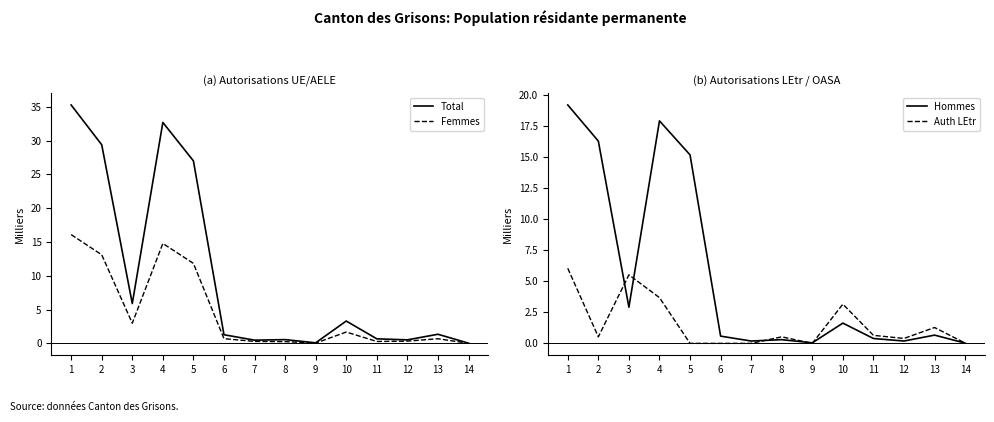

Which series has the widest spread of values?

Total